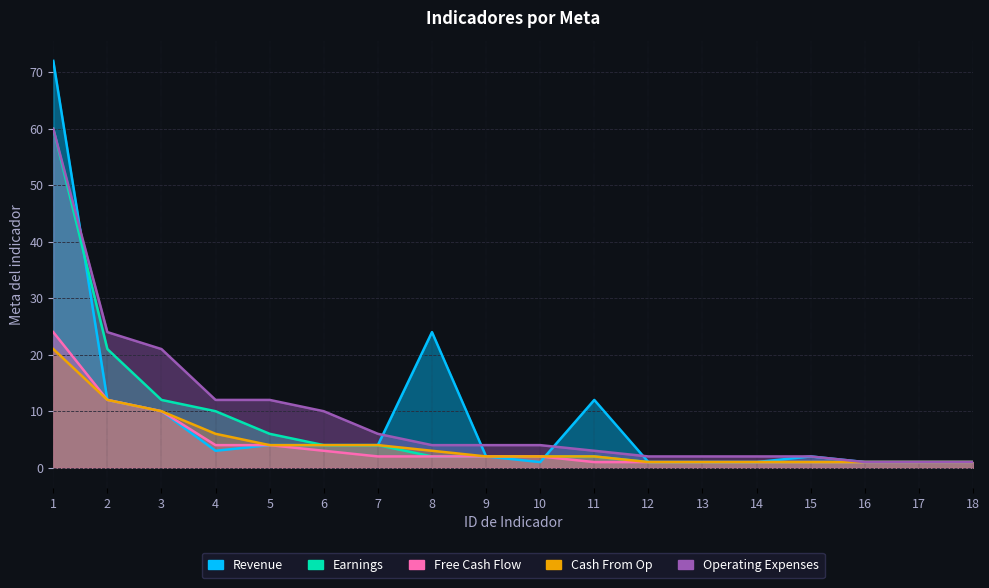

Which category has the highest value across all series?

1